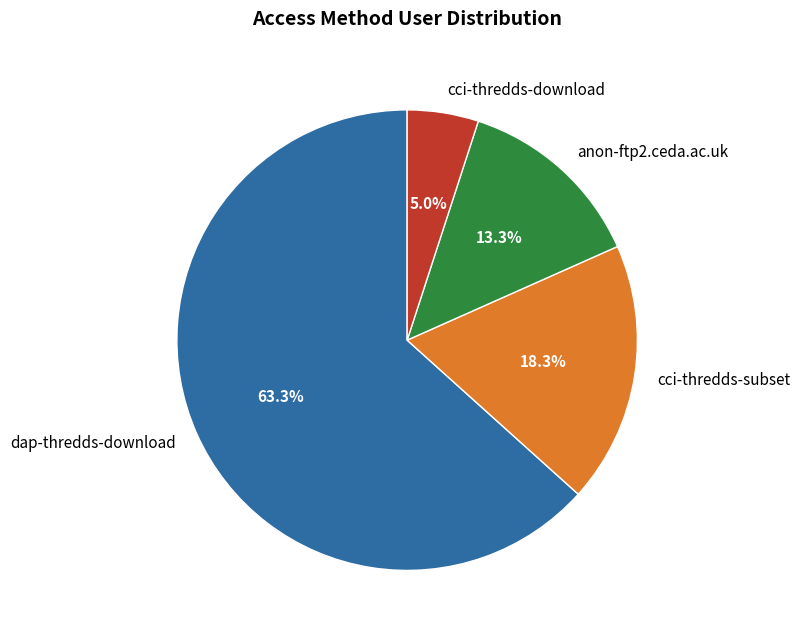

Is the sum of anon-ftp2.ceda.ac.uk and cci-thredds-download greater than half?

No